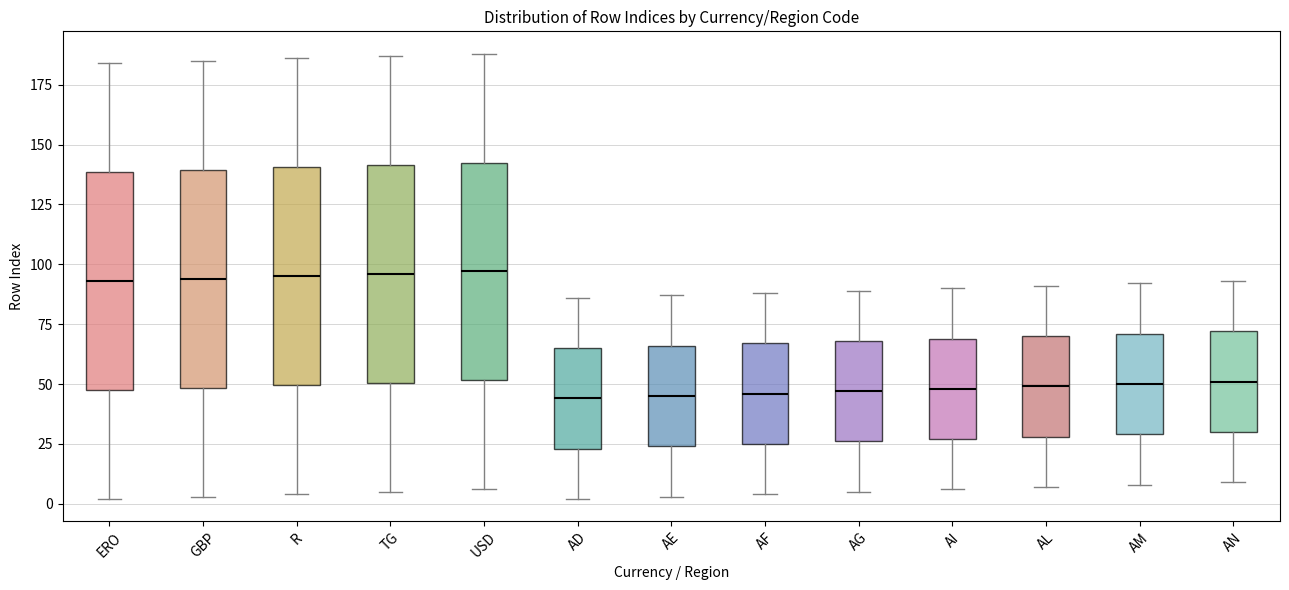

Reading left to right, transcribe this box plot: for each box, give where its median line is, the range the box spans, and where its two whiskers end, as read against the y-axis. The values are not printed on the chart, so give them approximately, as read against the axis.

ERO: median 95, box 50 to 140, whiskers 0 to 185
GBP: median 95, box 50 to 140, whiskers 5 to 185
R: median 95, box 50 to 140, whiskers 5 to 185
TG: median 95, box 50 to 140, whiskers 5 to 185
USD: median 95, box 50 to 145, whiskers 5 to 190
AD: median 45, box 25 to 65, whiskers 0 to 85
AE: median 45, box 25 to 65, whiskers 5 to 85
AF: median 45, box 25 to 65, whiskers 5 to 90
AG: median 45, box 25 to 70, whiskers 5 to 90
AI: median 50, box 25 to 70, whiskers 5 to 90
AL: median 50, box 30 to 70, whiskers 5 to 90
AM: median 50, box 30 to 70, whiskers 10 to 90
AN: median 50, box 30 to 70, whiskers 10 to 95